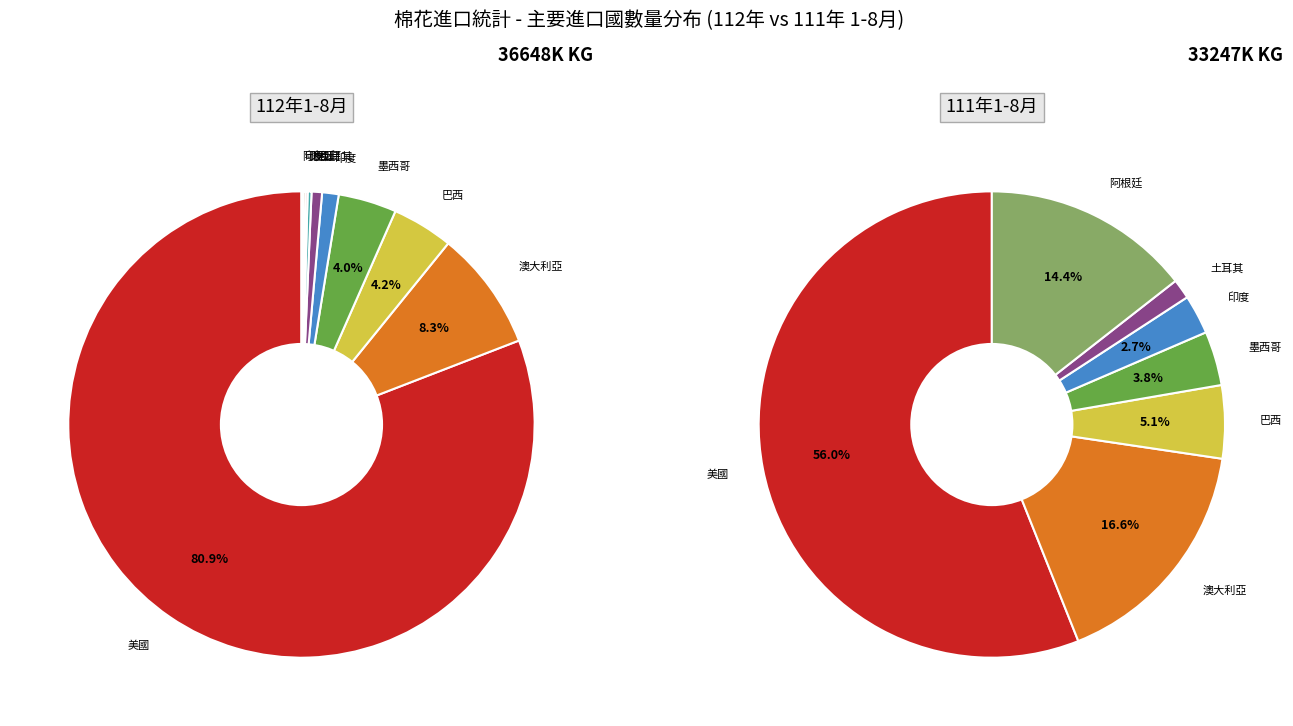

How many slices are in this pie chart?

10